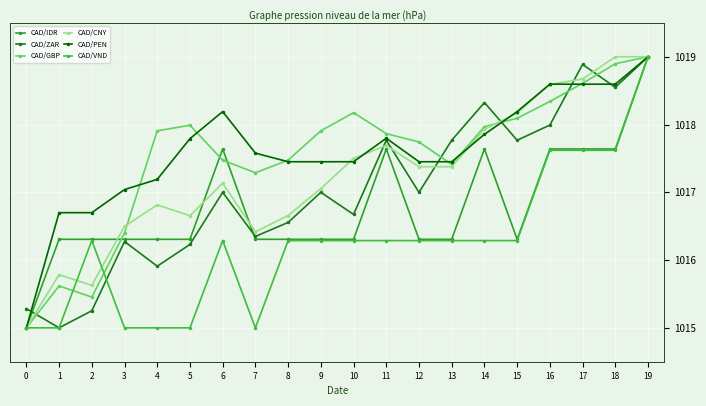

What is the value of the CAD/CNY point at the 15th from the left?

1017.9